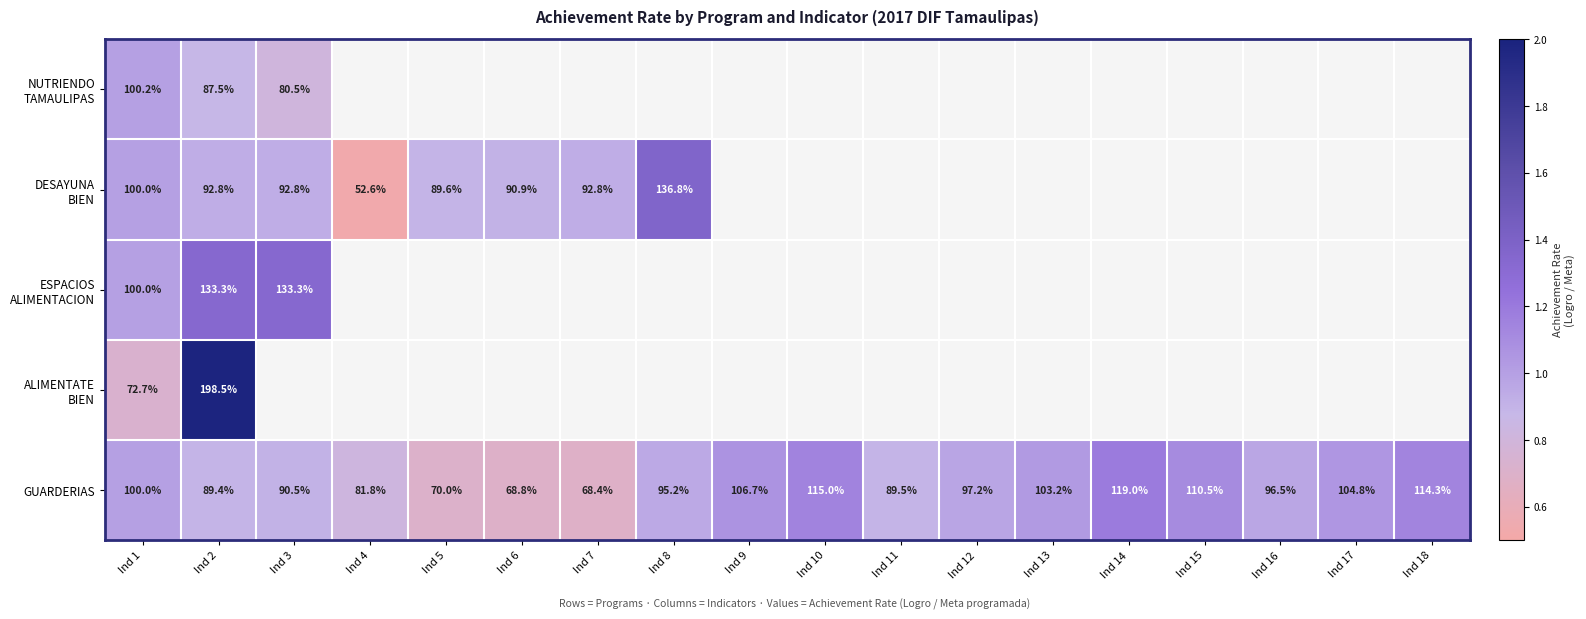

What is the greatest value displayed?

2.0